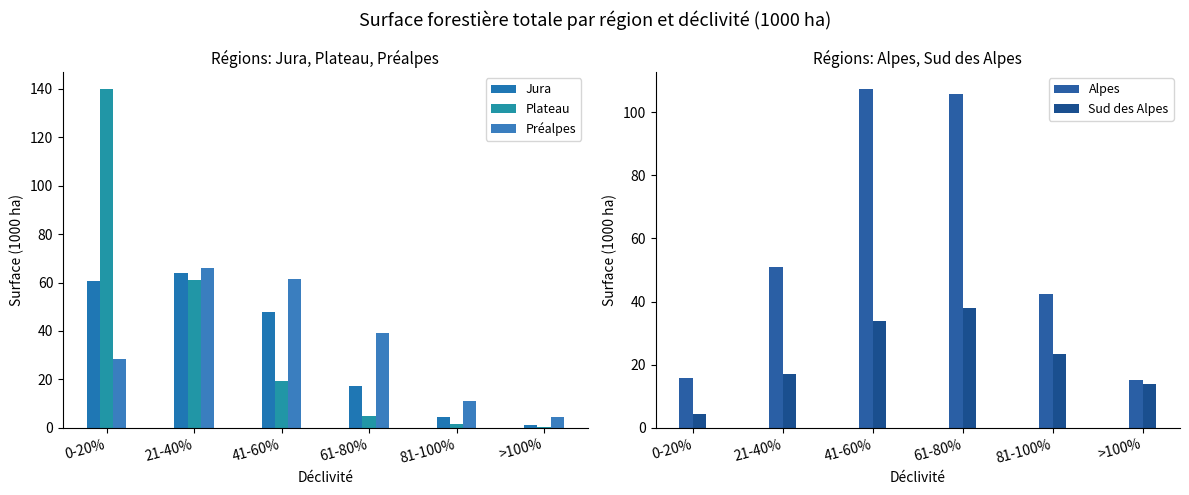

What is the label of the 1st bar from the right?

>100%